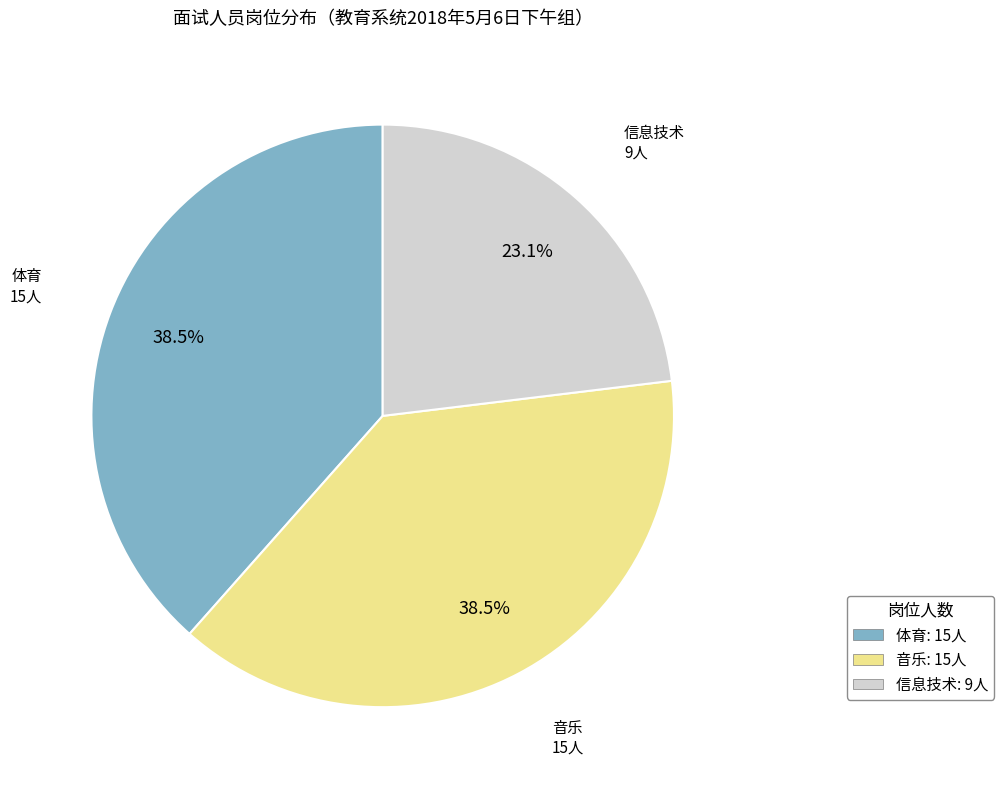

To the nearest percent, what is the difference between the largest and smallest slice percentages?

15%